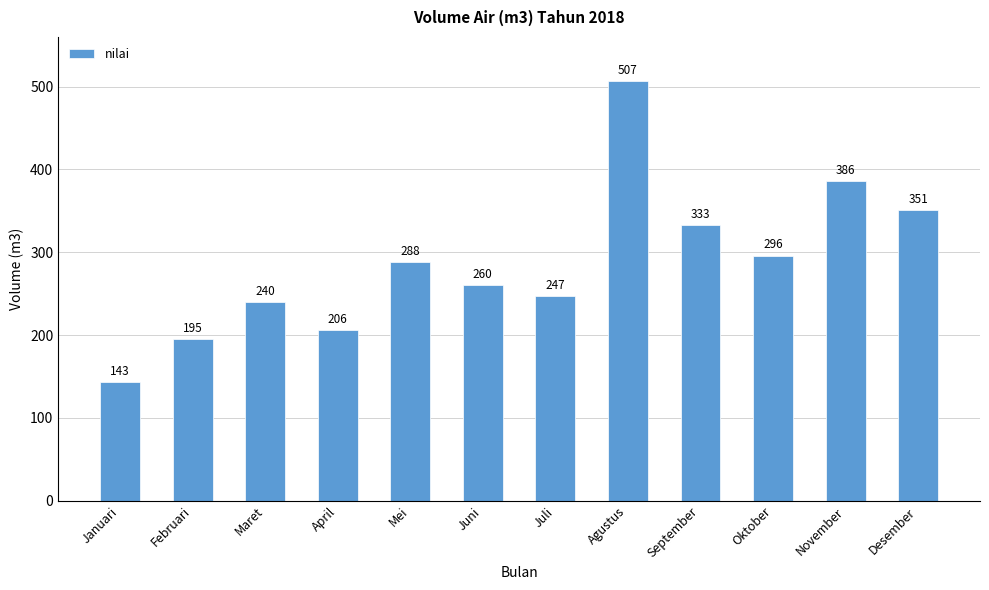

What is the difference between the maximum and minimum values?

364